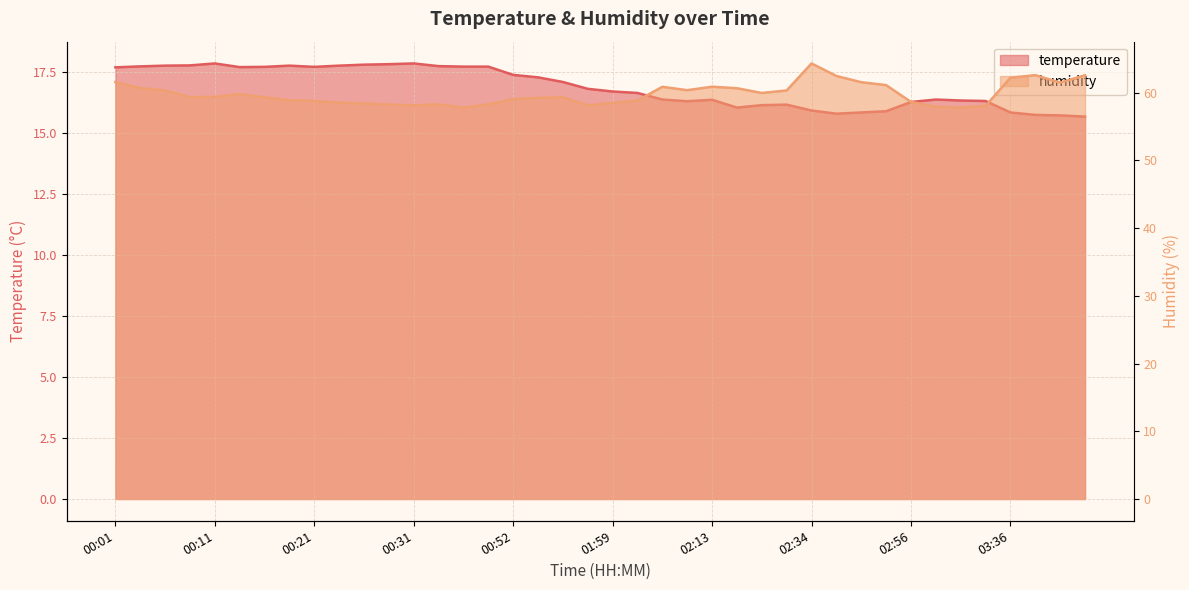

True or false: humidity has more than 1 interior local peaks.

True